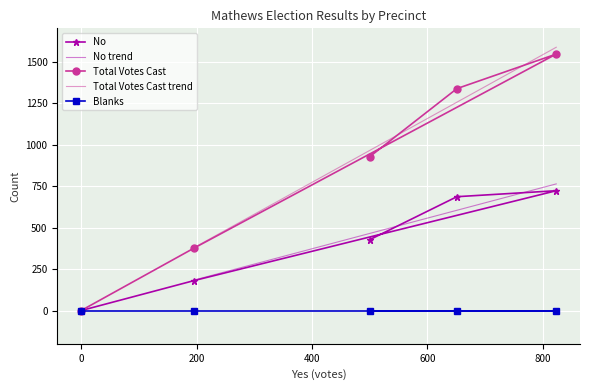

What is the maximum value for Total Votes Cast?

1545